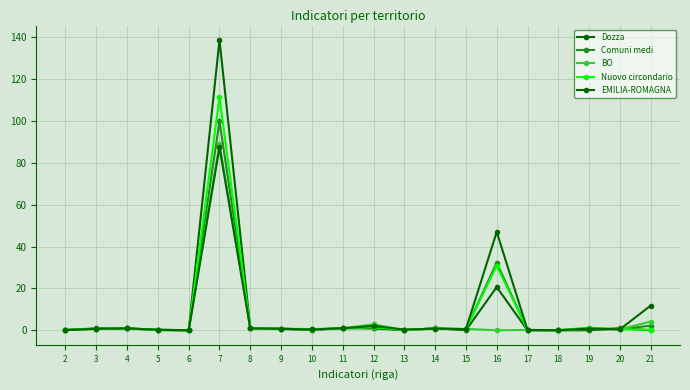

How many lines are shown in the chart?

5